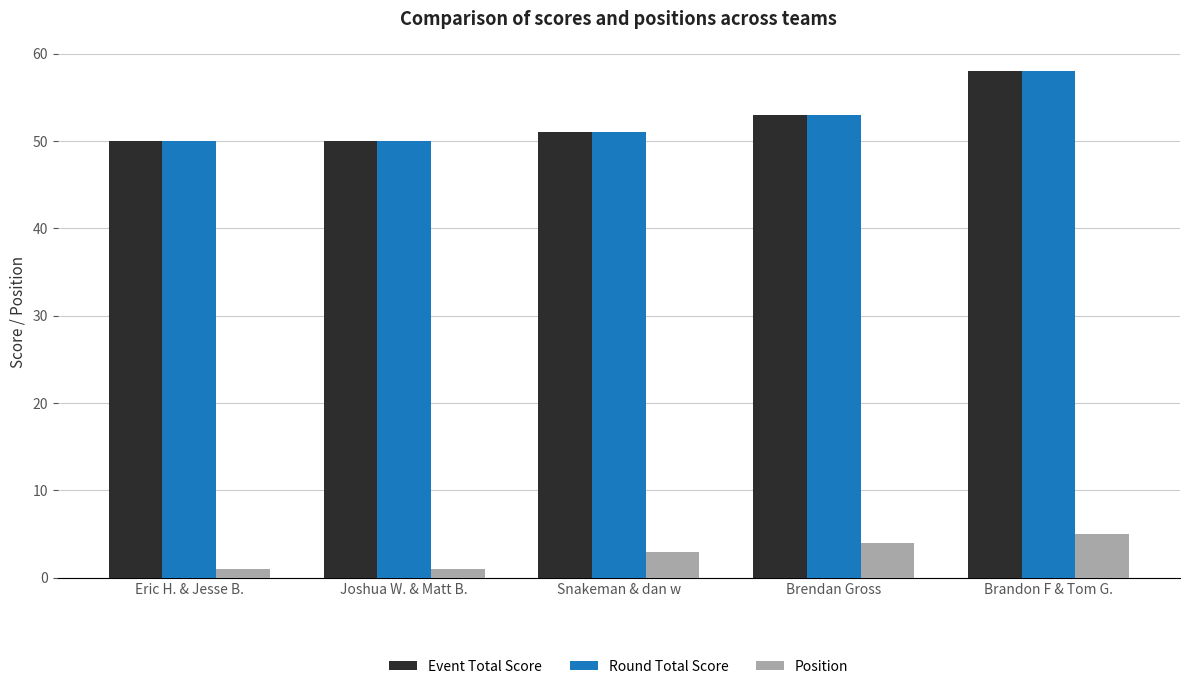

What value does the Position series have at Brendan Gross?

4